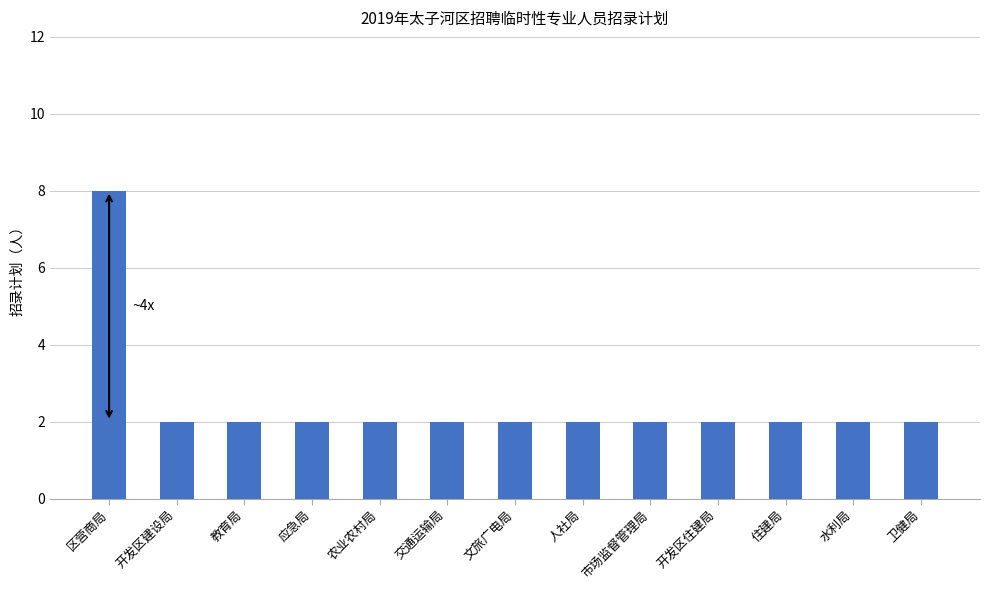

What is the sum of all values?

32